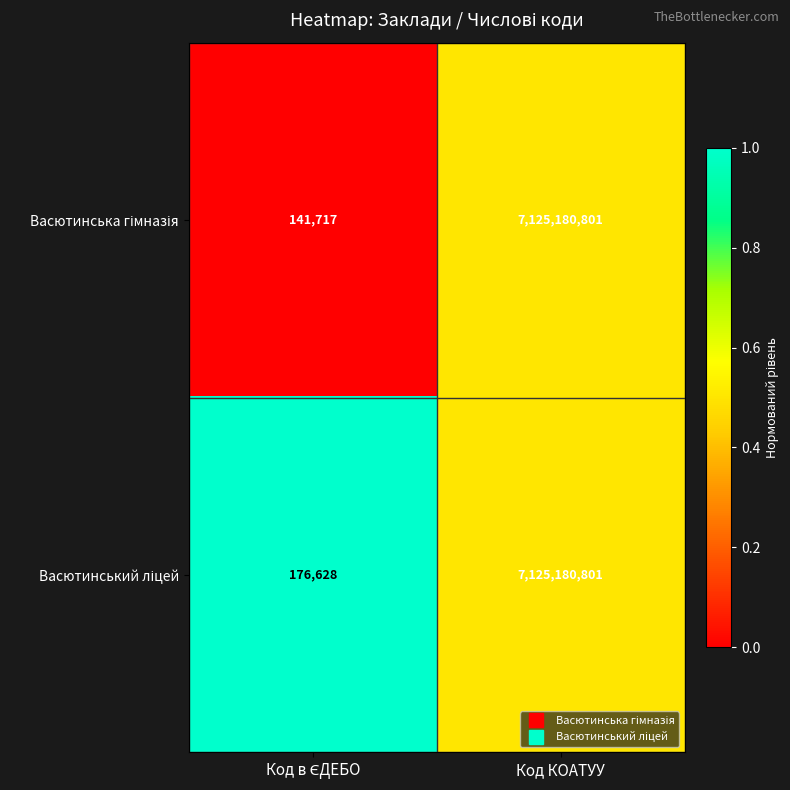

At which category is the sum across all series the highest?

Код КОАТУУ